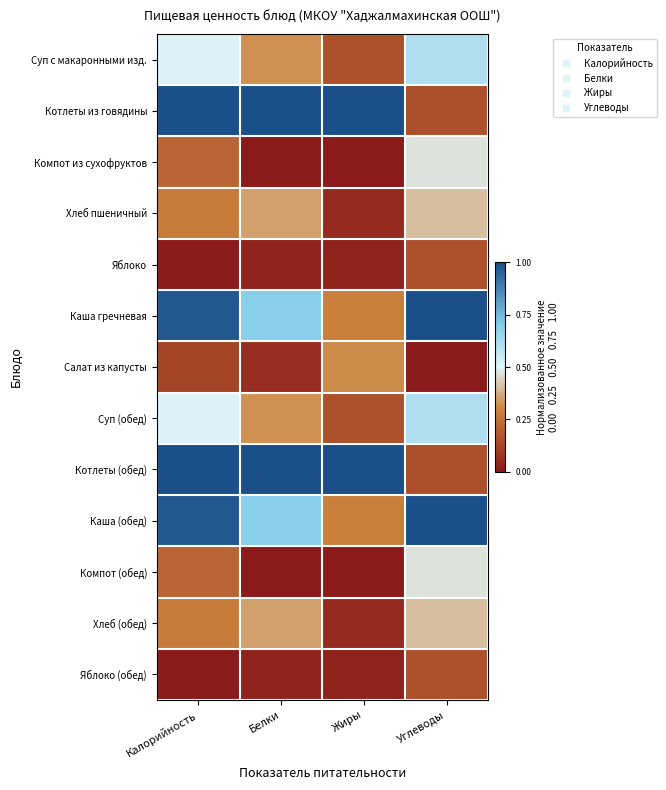

Which label corresponds to the largest value in the chart?

Калорийность